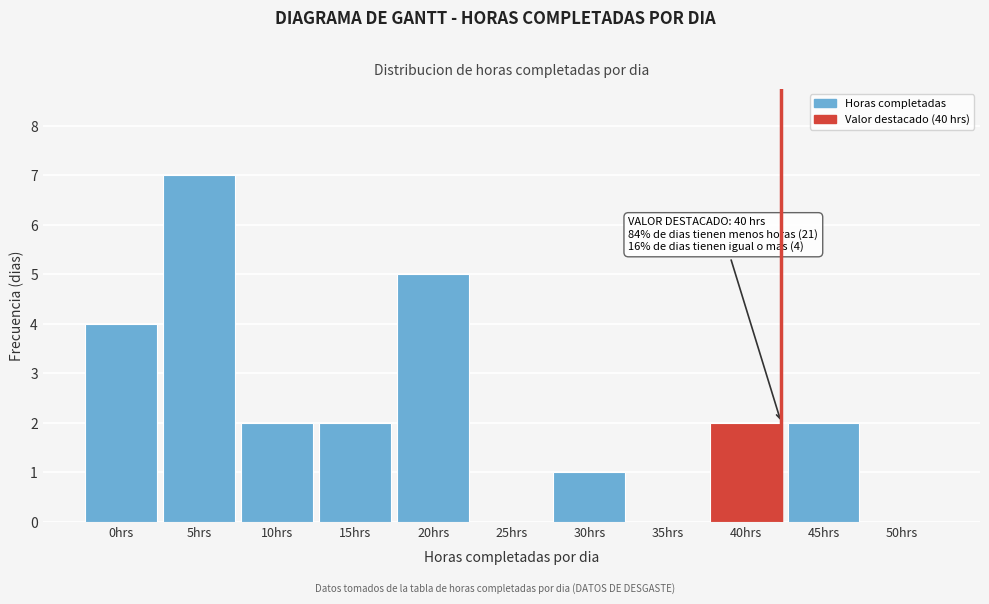

Reading right to left, extract all data points from this chart.

50hrs=0	45hrs=2	40hrs=2	35hrs=0	30hrs=1	25hrs=0	20hrs=5	15hrs=2	10hrs=2	5hrs=7	0hrs=4